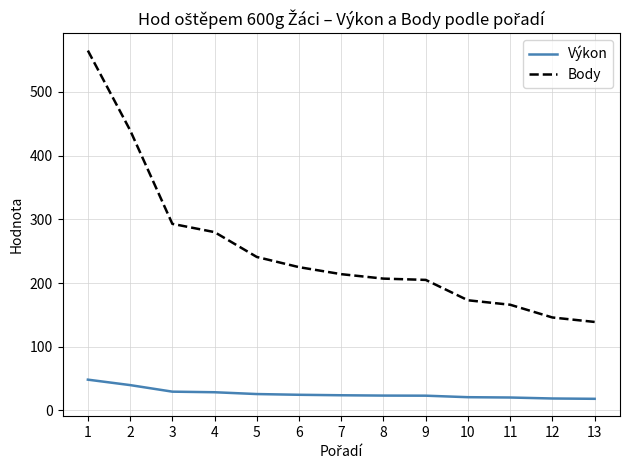

Count the number of categories in the chart.

13